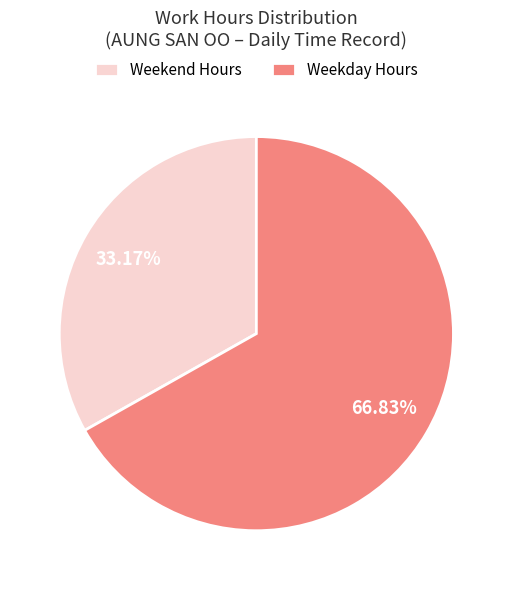

Does any single category account for the majority?

Yes